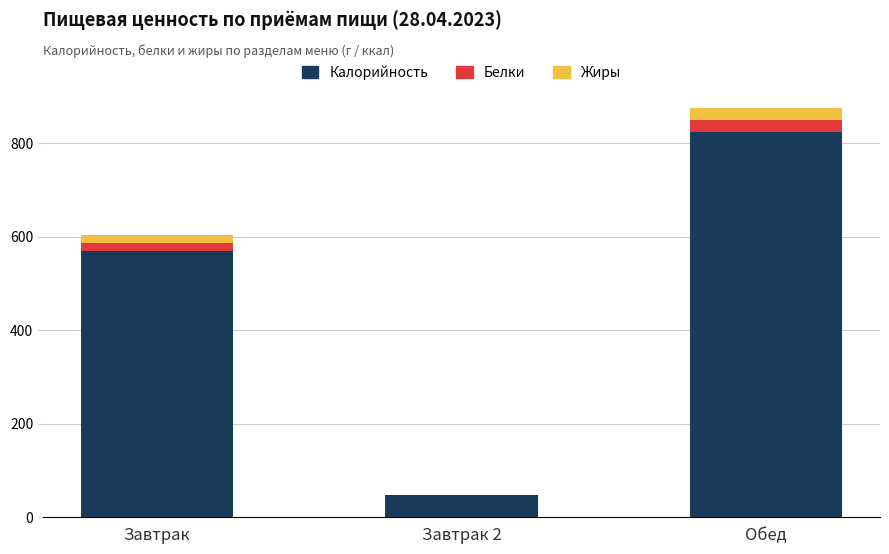

True or false: Калорийность has a value of 823.6 at Обед.

True